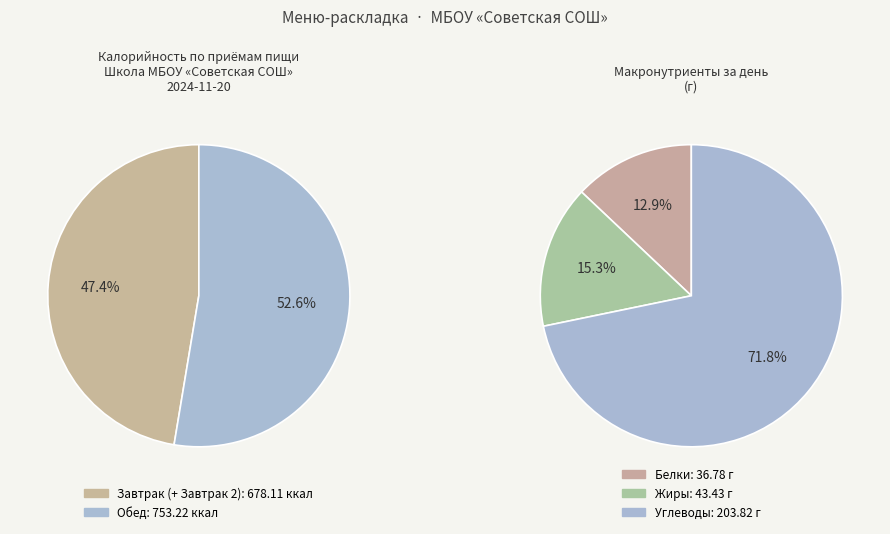

Count the number of slices in the pie.

2